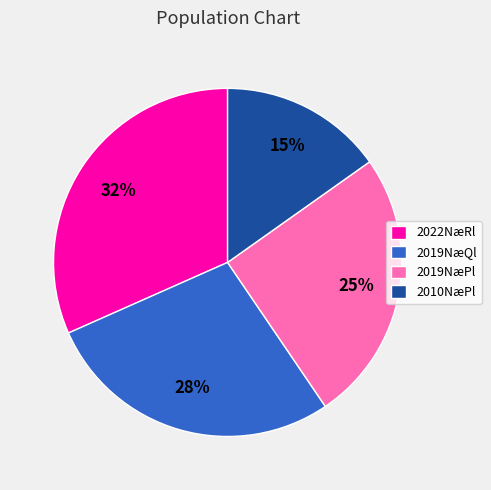

Is the sum of 2019NæQl and 2022NæRl greater than half?

Yes